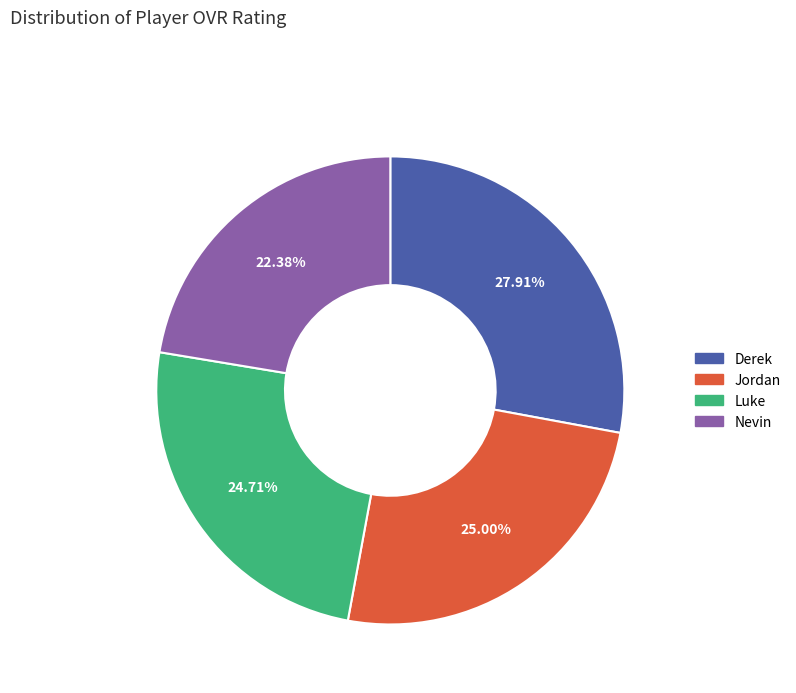

True or false: Luke accounts for 25% of the total.

True